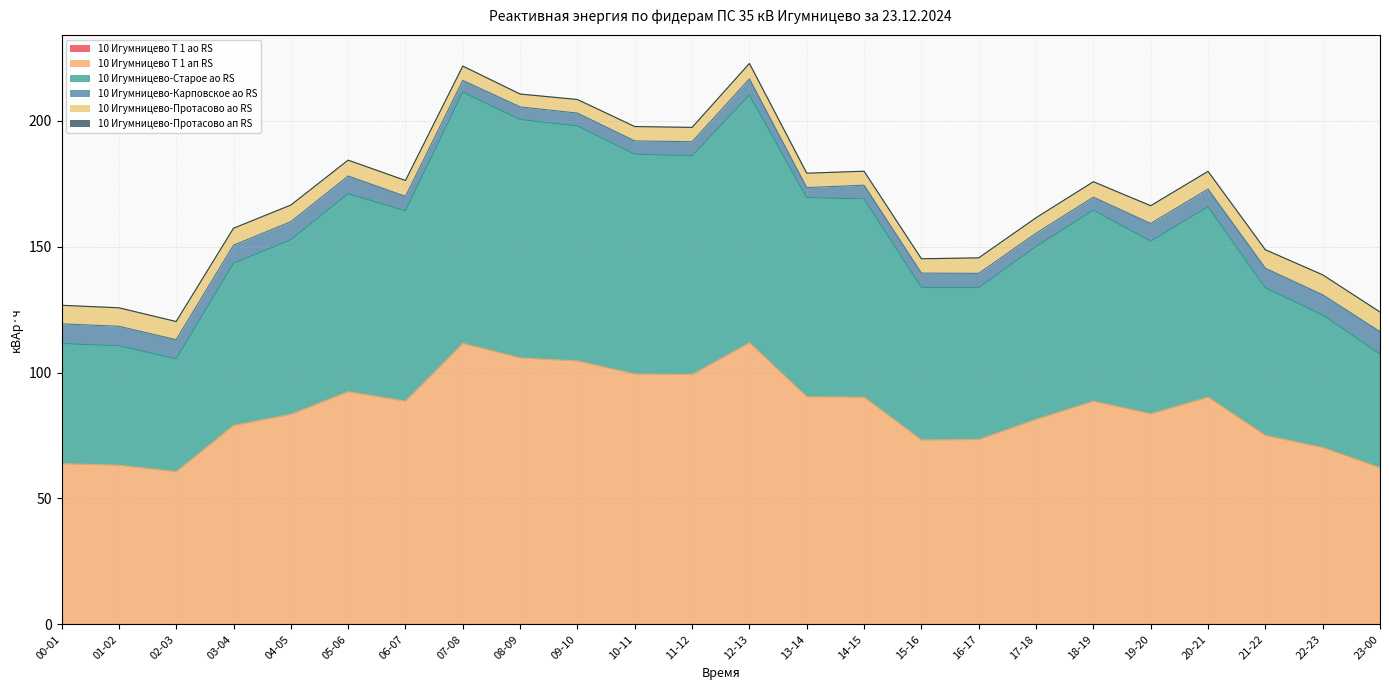

What are all the series names shown in the legend?

10 Игумницево Т 1 ао RS, 10 Игумницево Т 1 ап RS, 10 Игумницево-Старое ао RS, 10 Игумницево-Карповское ао RS, 10 Игумницево-Протасово ао RS, 10 Игумницево-Протасово ап RS